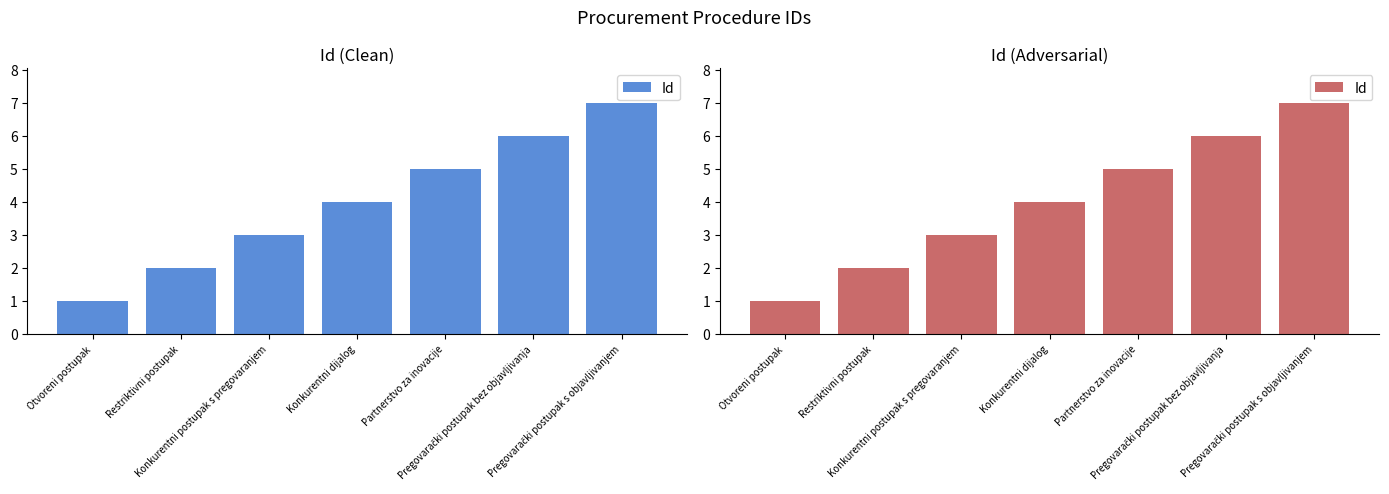

Rank the categories by value from highest to lowest.

Pregovarački postupak s objavljivanjem, Pregovarački postupak bez objavljivanja, Partnerstvo za inovacije, Konkurentni dijalog, Konkurentni postupak s pregovaranjem, Restriktivni postupak, Otvoreni postupak